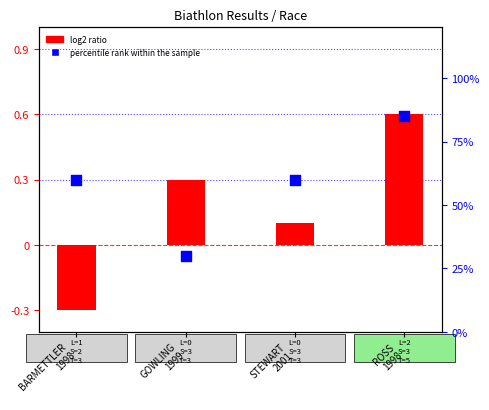

At which category is the sum across all series the highest?

ROSS
1998